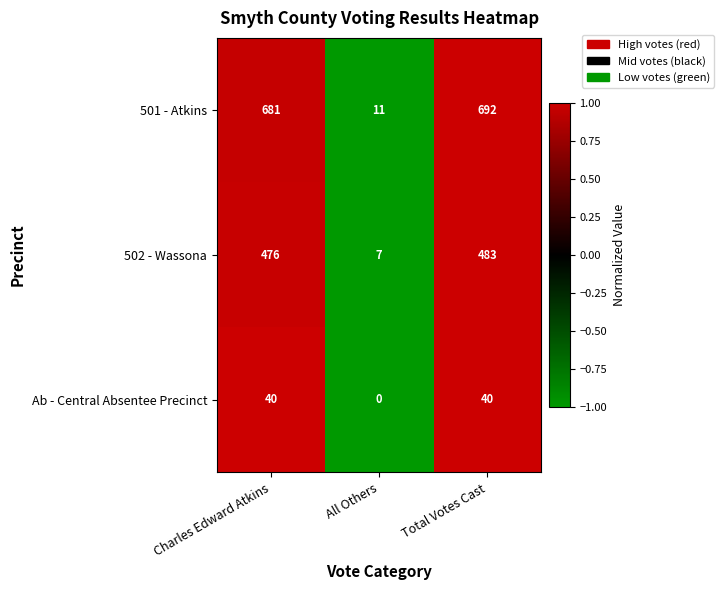

List the series in order of their peak value, highest first.

501 - Atkins, 502 - Wassona, Ab - Central Absentee Precinct